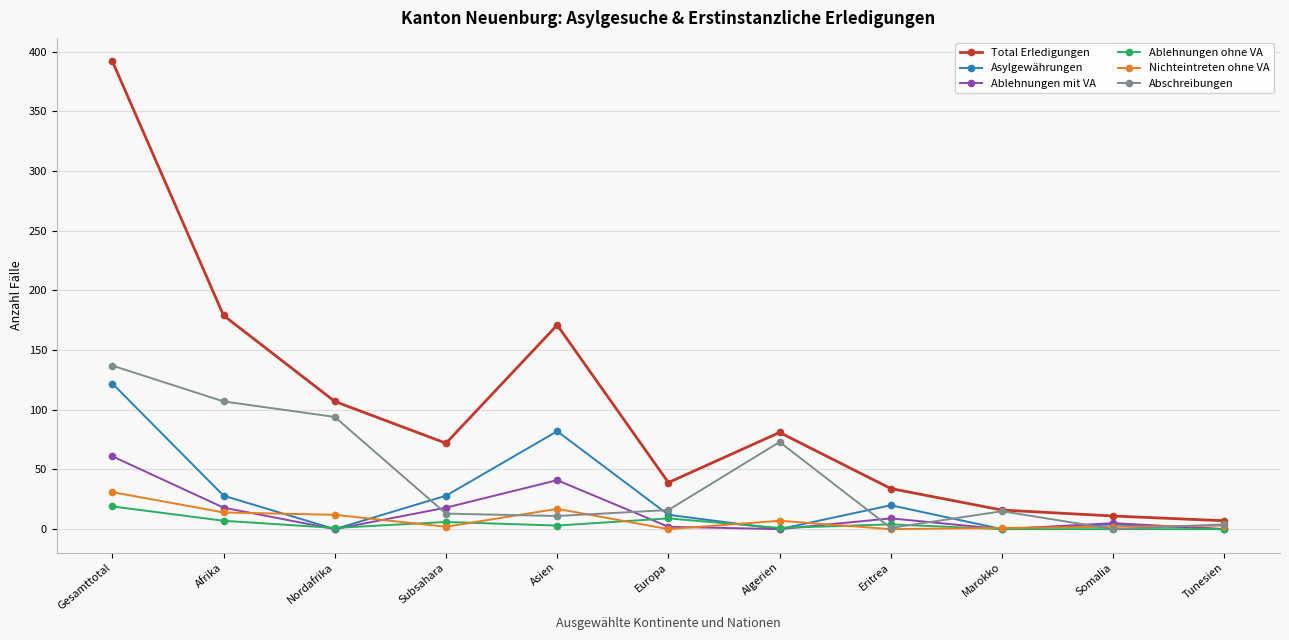

The Ablehnungen mit VA series shows 24 at Nordafrika. True or false?

False